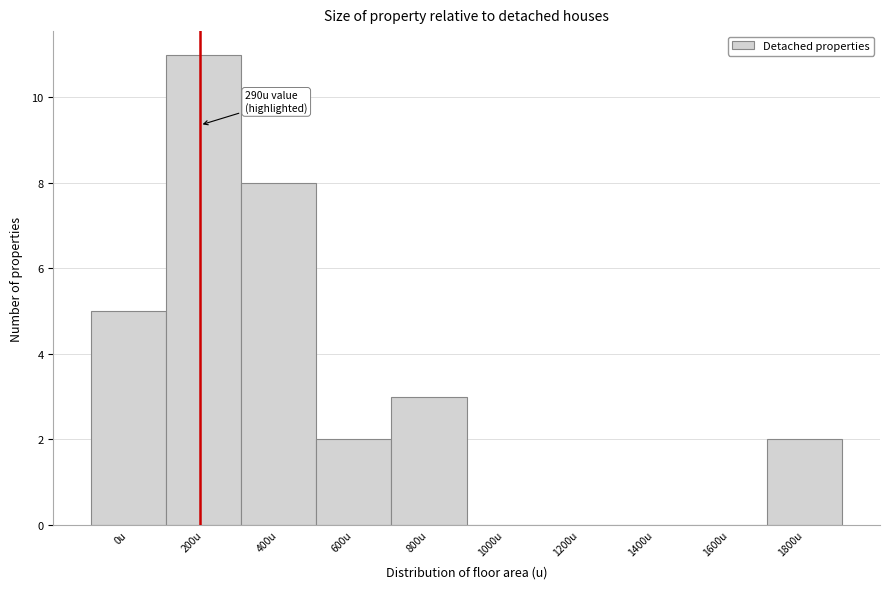

Reading right to left, transcribe all the data shown in this chart.

1800u=2	1600u=0	1400u=0	1200u=0	1000u=0	800u=3	600u=2	400u=8	200u=11	0u=5